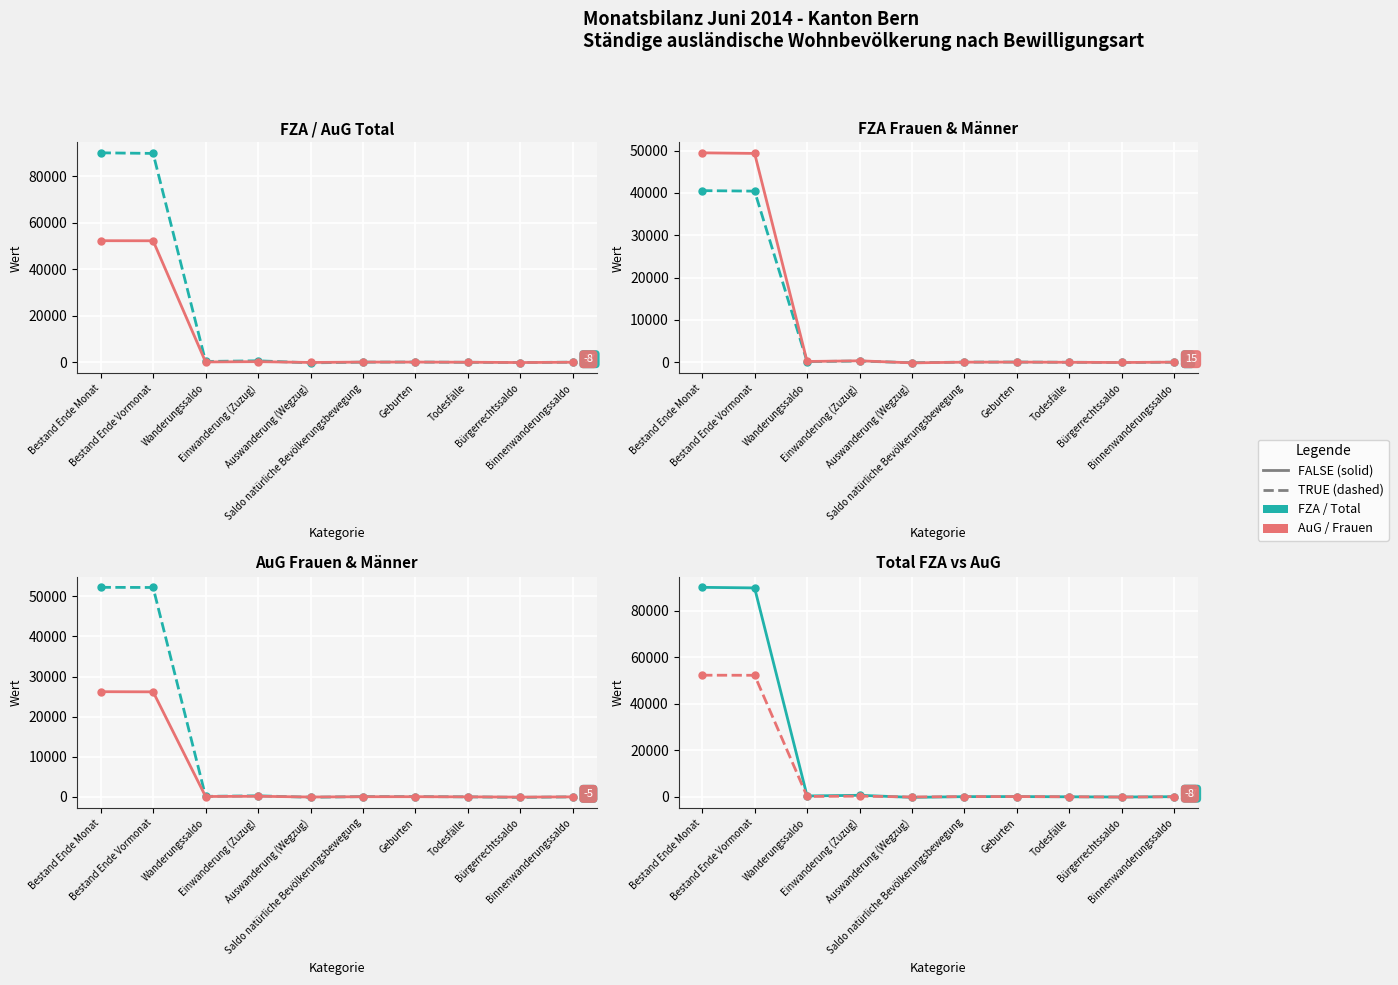

Does the chart display data point markers on the line(s)?

Yes